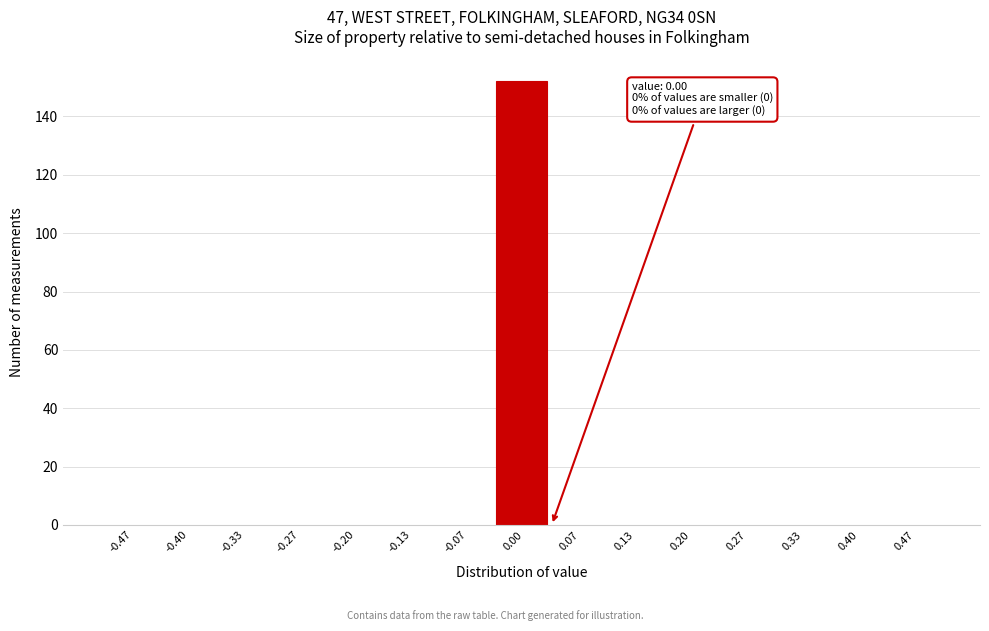

Which range on the x-axis has the tallest bar?

-0.03 to 0.03